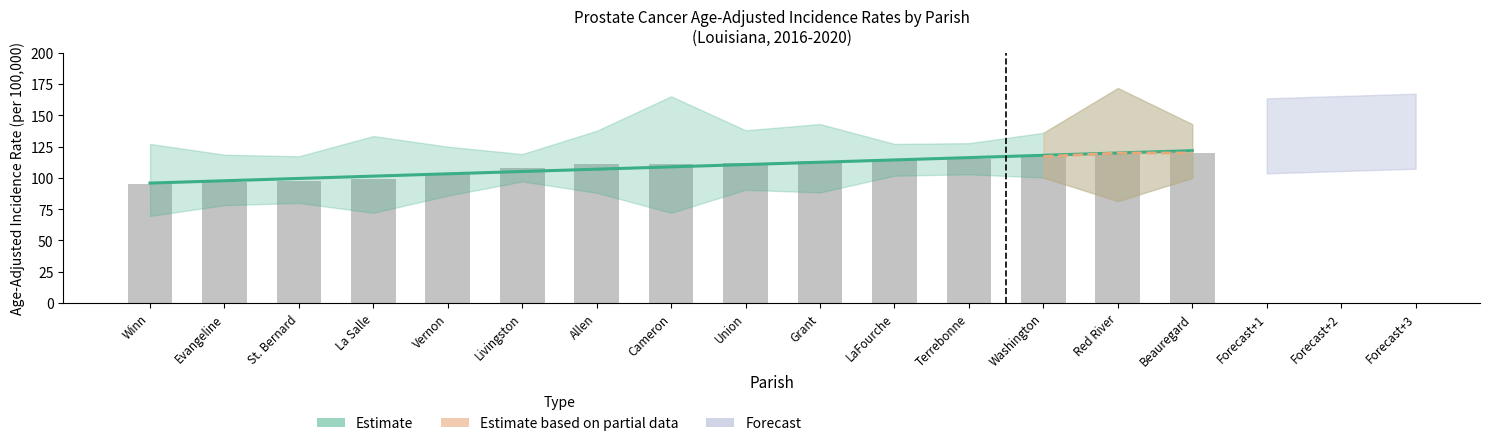

Rank the series at Cameron from lowest to highest value.

Lower CI, Age-Adjusted Rate, Upper CI